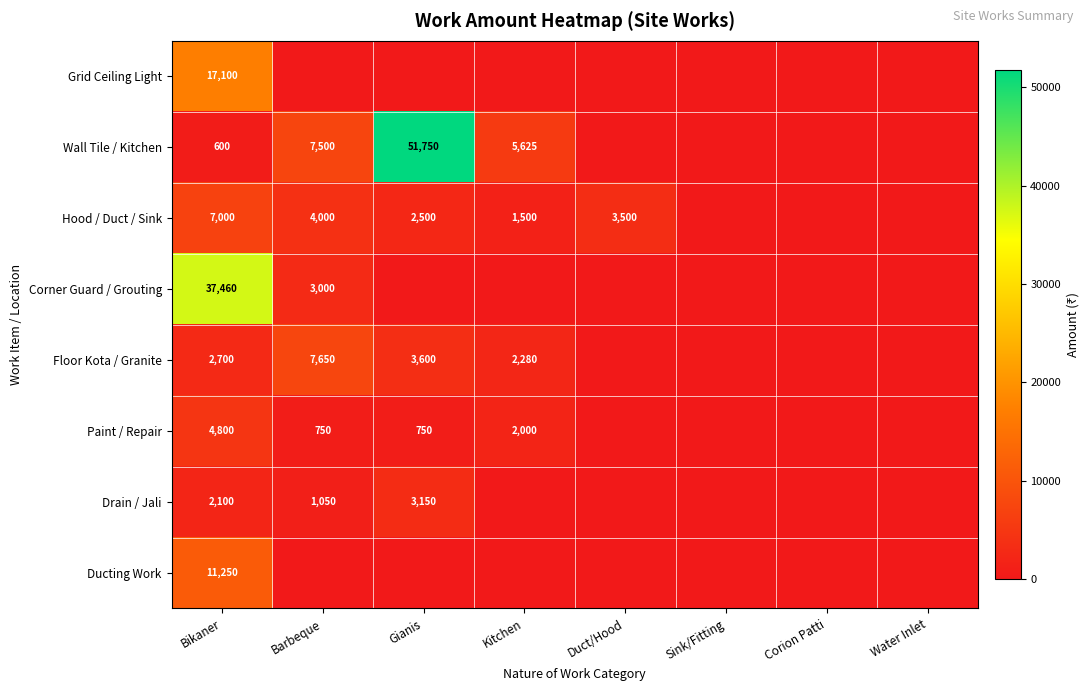

The value of Wall Tile / Kitchen at Gianis is 51750. True or false?

True